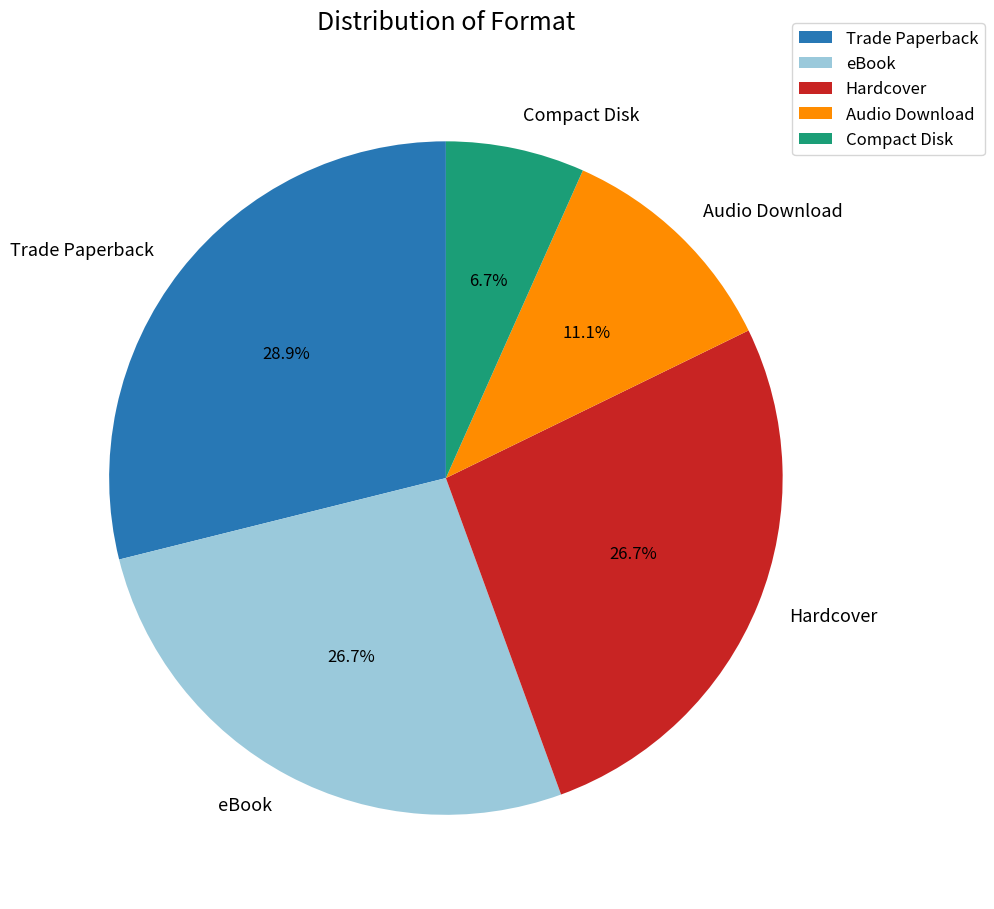

The Trade Paperback slice represents 29% of the pie. True or false?

True